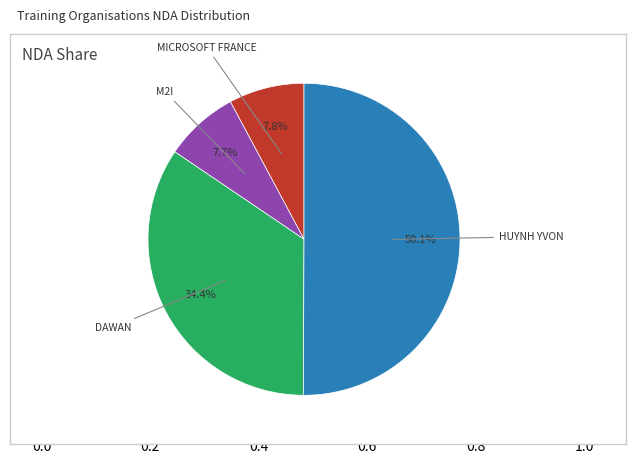

Which category has the smallest portion of the pie?

M2I